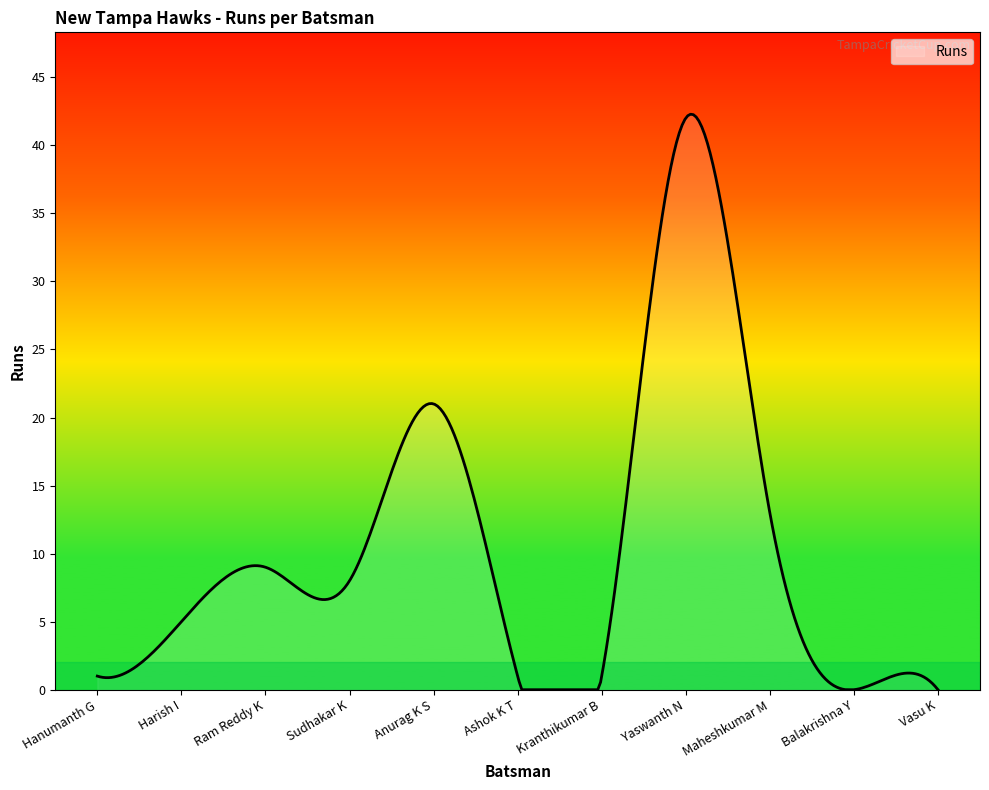

What is the maximum value shown in the chart?

42.3